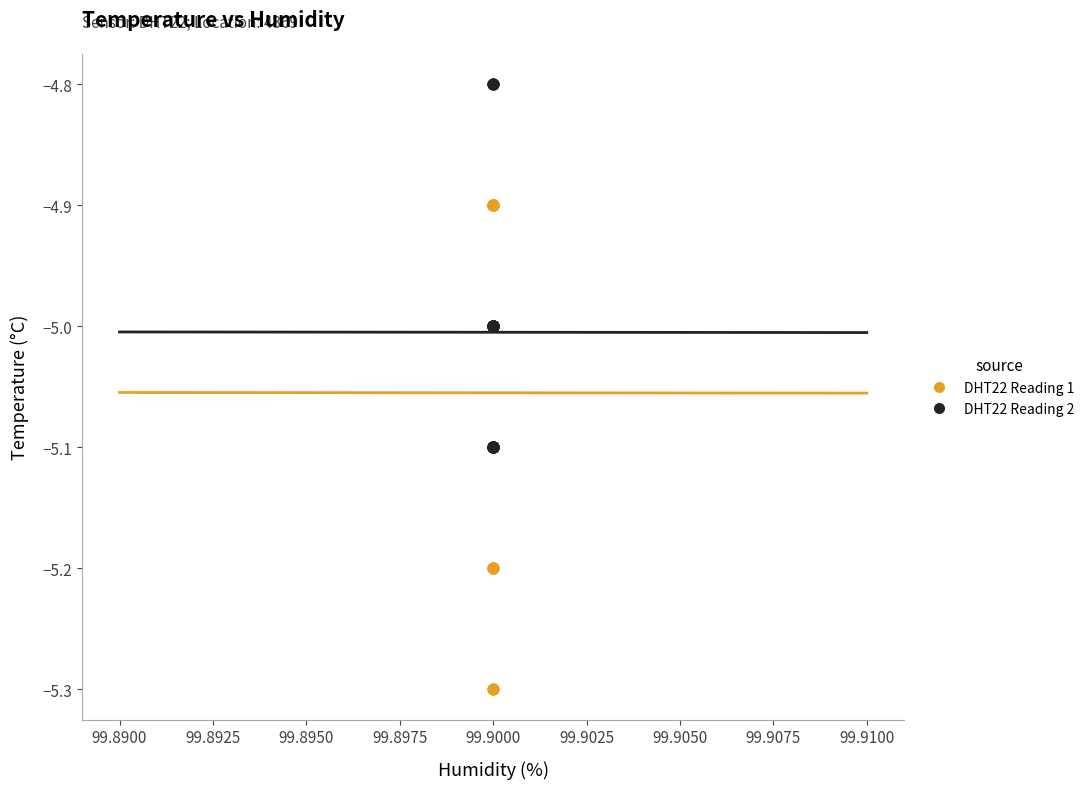

Which series contains the lowest Y value?

DHT22 Reading 1